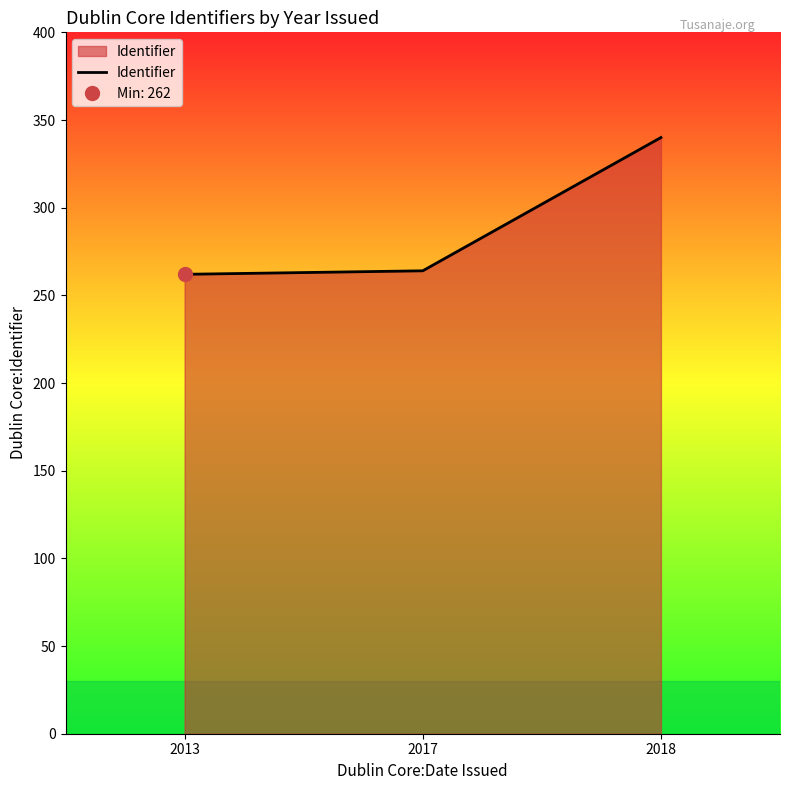

What is the minimum value shown in the chart?

262